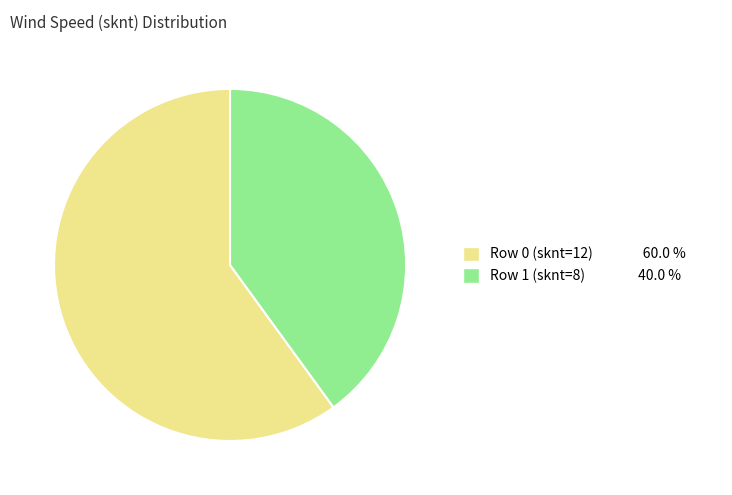

Combined, do Row 1 (sknt=8) and Row 0 (sknt=12) account for over 50%?

Yes